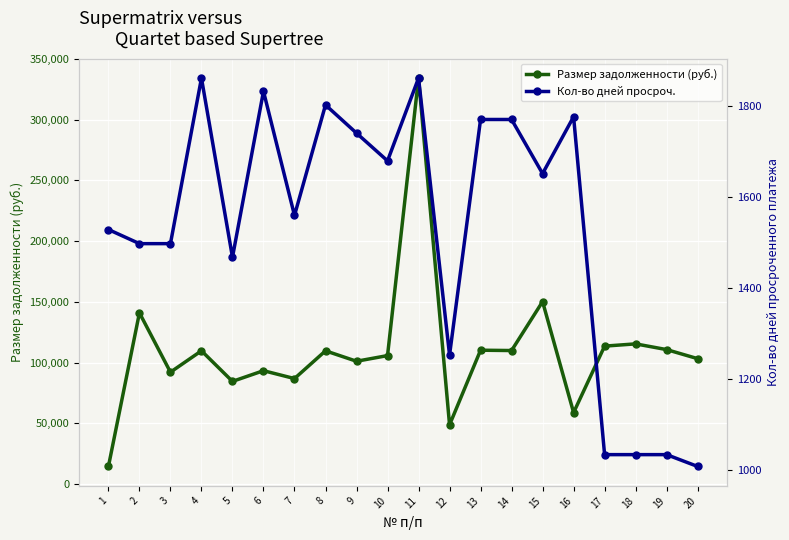

What is the minimum value for Размер задолженности (руб.)?

14507.9